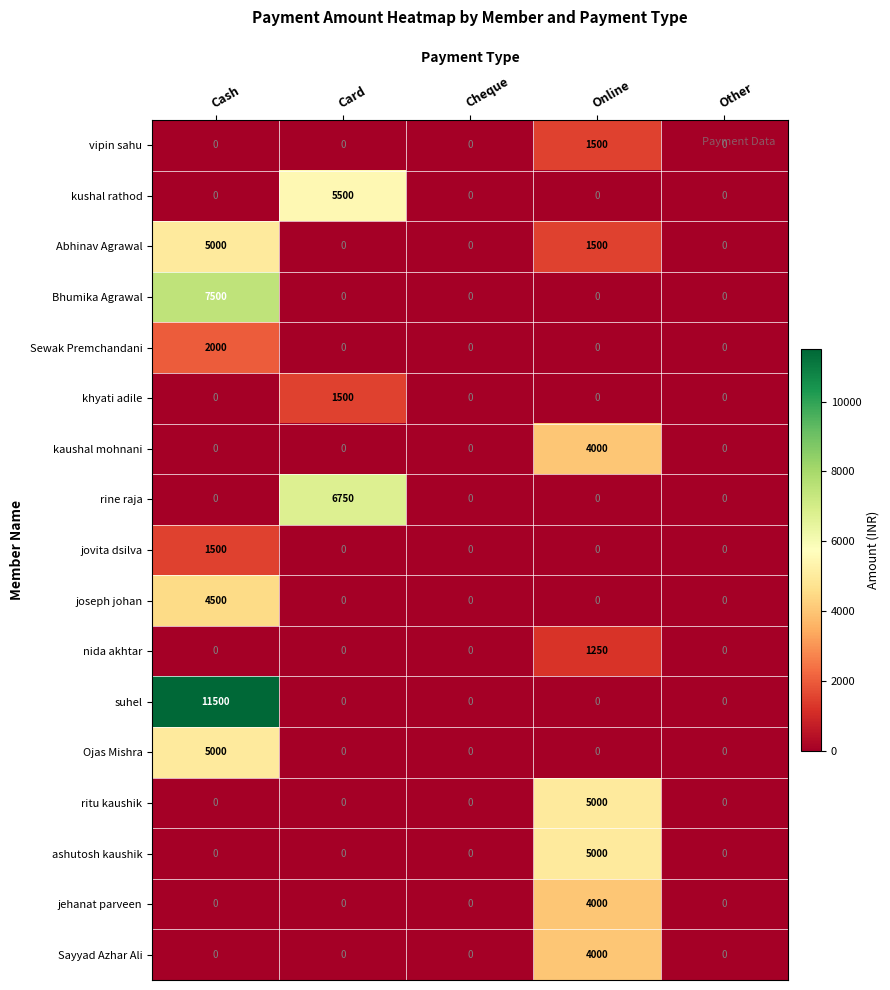

What is the difference between the second highest and second lowest values in the Abhinav Agrawal series?

1500